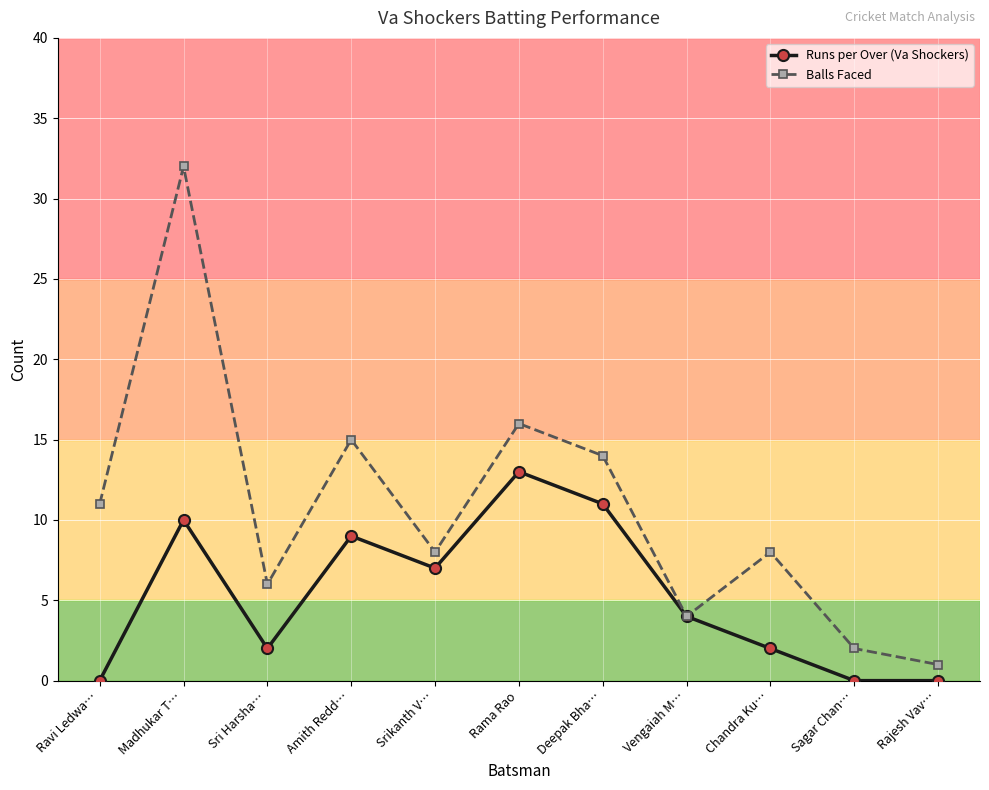

Which series has the largest range (max minus min)?

Balls Faced